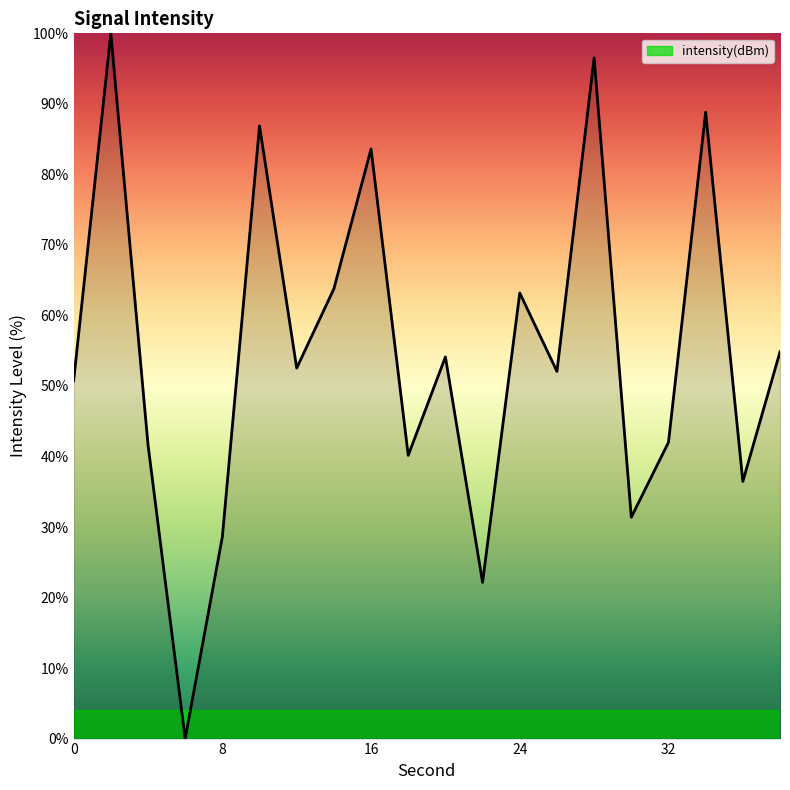

What is the maximum value shown in the chart?

100.0